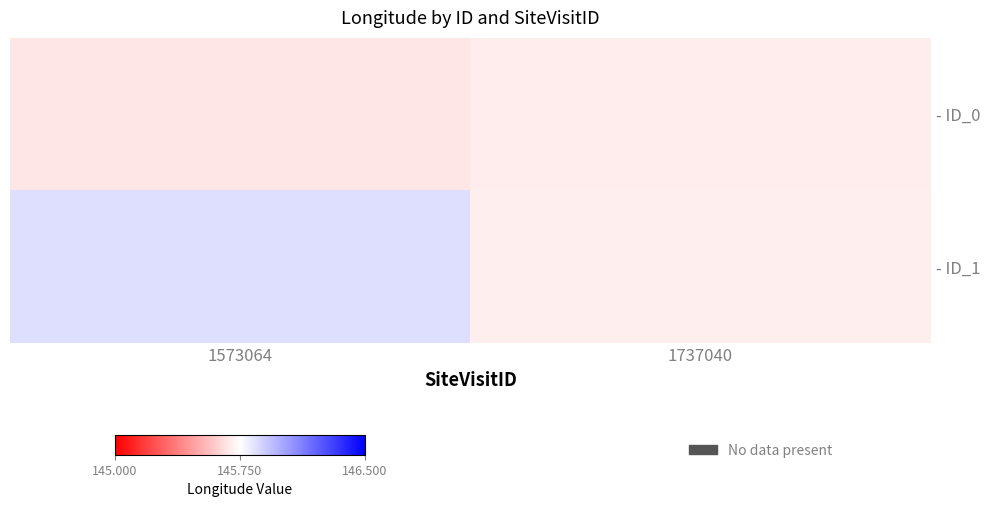

At how many categories does at least one series exceed 145?

2